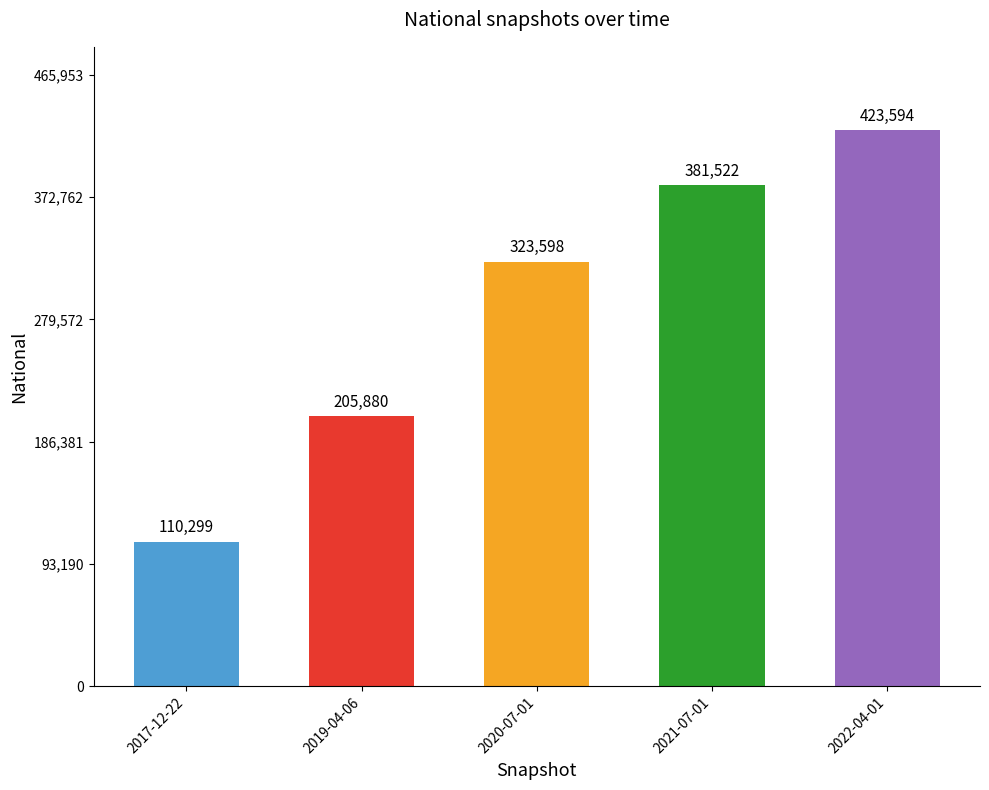

Rank the categories by value from lowest to highest.

2017-12-22, 2019-04-06, 2020-07-01, 2021-07-01, 2022-04-01